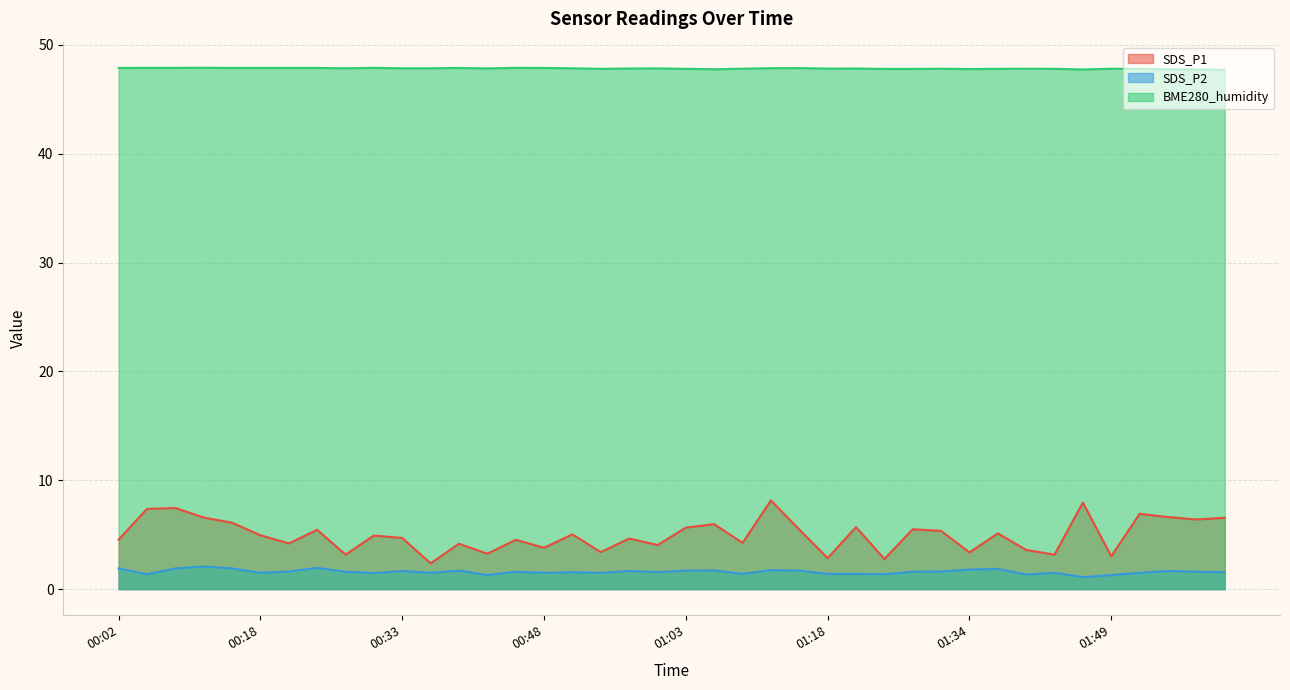

How many lines are shown in the chart?

3